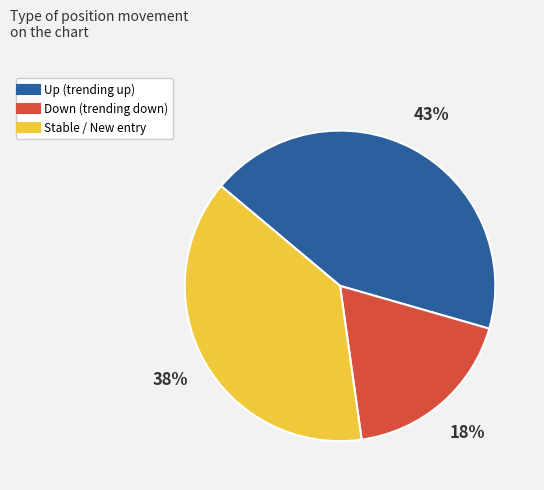

Does any single category account for the majority?

No